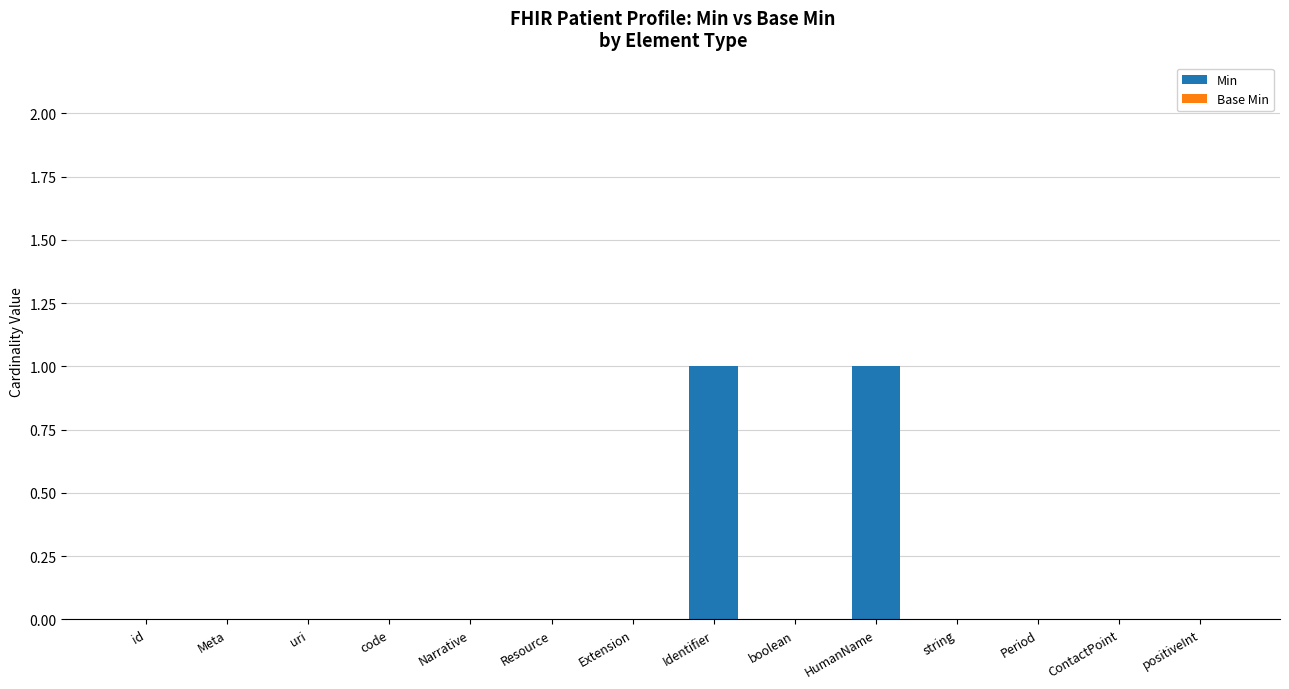

What is the greatest value displayed?

1